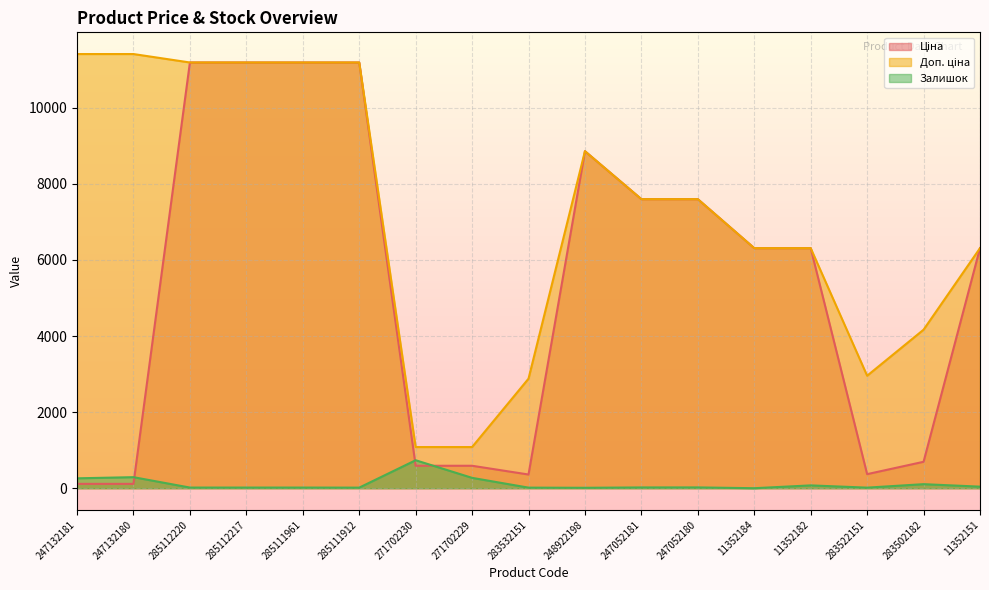

What is the label of the 12th point from the left?

247052180